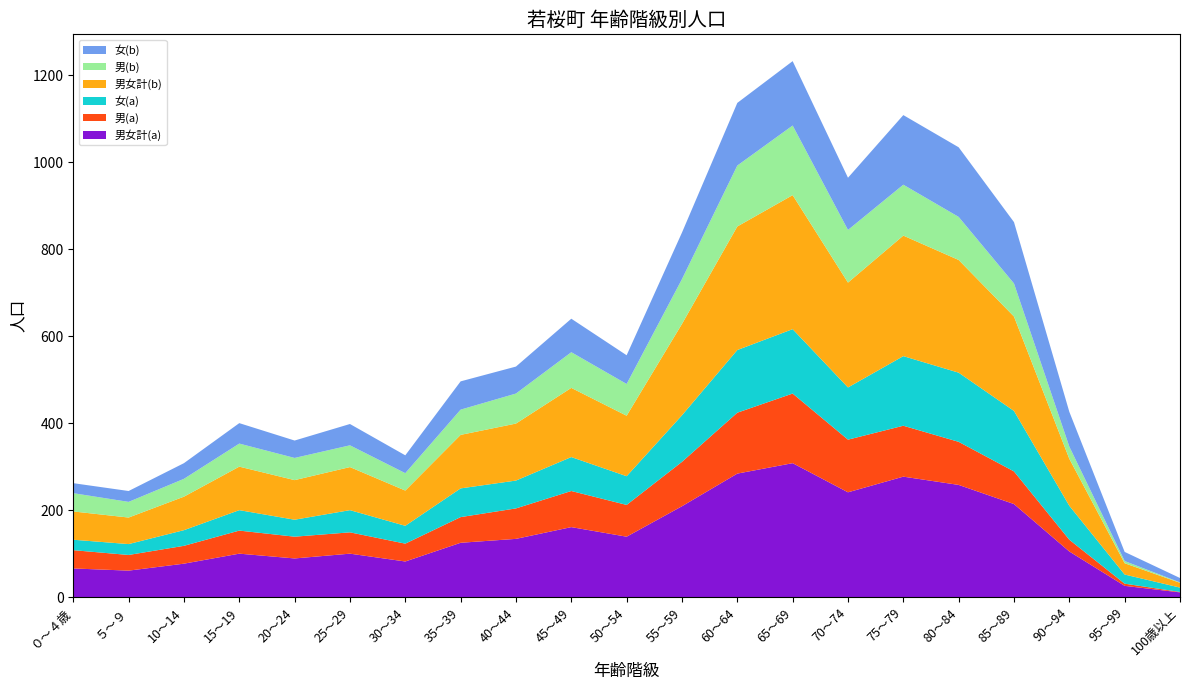

Reading right to left, list all the values displayed in this chart.

男女計(a): 100歳以上=11	95～99=26	90～94=105	85～89=214	80～84=258	75～79=277	70～74=241	65～69=308	60～64=284	55～59=209	50～54=139	45～49=161	40～44=134	35～39=125	30～34=82	25～29=100	20～24=89	15～19=100	10～14=77	５～９=61	０～４歳=66
男(a): 100歳以上=1	95～99=5	90～94=27	85～89=75	80～84=99	75～79=117	70～74=121	65～69=160	60～64=140	55～59=102	50～54=73	45～49=83	40～44=70	35～39=59	30～34=41	25～29=49	20～24=50	15～19=53	10～14=41	５～９=36	０～４歳=42
女(a): 100歳以上=10	95～99=21	90～94=78	85～89=139	80～84=159	75～79=160	70～74=120	65～69=148	60～64=144	55～59=107	50～54=66	45～49=78	40～44=64	35～39=66	30～34=41	25～29=51	20～24=39	15～19=47	10～14=36	５～９=25	０～４歳=24
男女計(b): 100歳以上=11	95～99=26	90～94=108	85～89=217	80～84=259	75～79=277	70～74=241	65～69=308	60～64=284	55～59=210	50～54=139	45～49=159	40～44=131	35～39=123	30～34=81	25～29=99	20～24=91	15～19=100	10～14=77	５～９=61	０～４歳=65
男(b): 100歳以上=1	95～99=5	90～94=28	85～89=76	80～84=99	75～79=117	70～74=121	65～69=160	60～64=140	55～59=103	50～54=73	45～49=82	40～44=69	35～39=58	30～34=40	25～29=50	20～24=51	15～19=53	10～14=41	５～９=36	０～４歳=42
女(b): 100歳以上=10	95～99=21	90～94=80	85～89=141	80～84=160	75～79=160	70～74=120	65～69=148	60～64=144	55～59=107	50～54=66	45～49=77	40～44=62	35～39=65	30～34=41	25～29=49	20～24=40	15～19=47	10～14=36	５～９=25	０～４歳=23